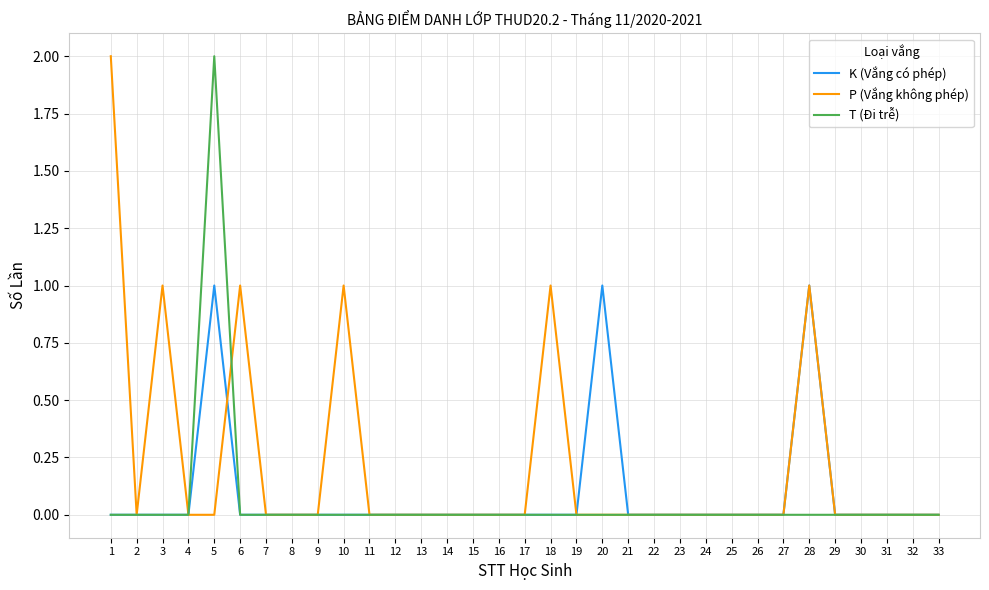

Between 1 and 26, which series saw the biggest shift?

P (Vắng không phép)